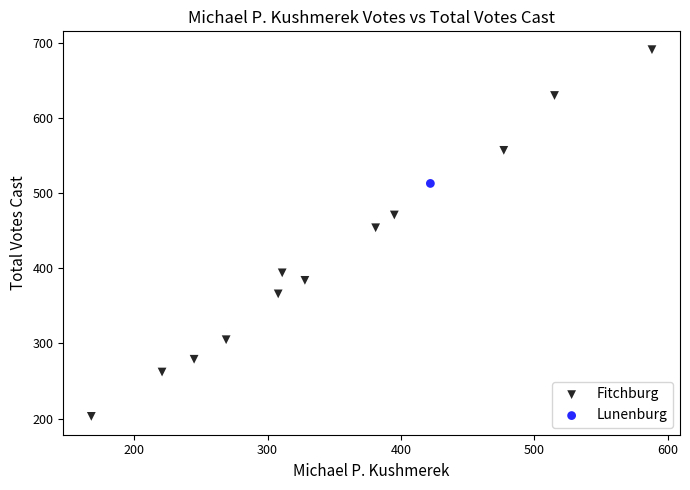

What are all the series names shown in the legend?

Fitchburg, Lunenburg